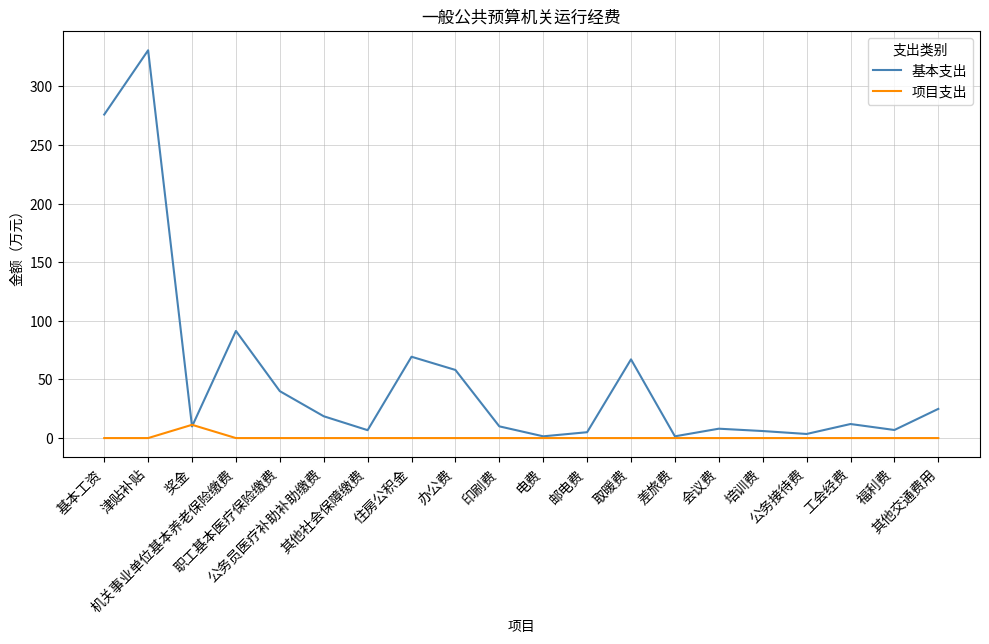

At which category is the sum across all series the highest?

津贴补贴